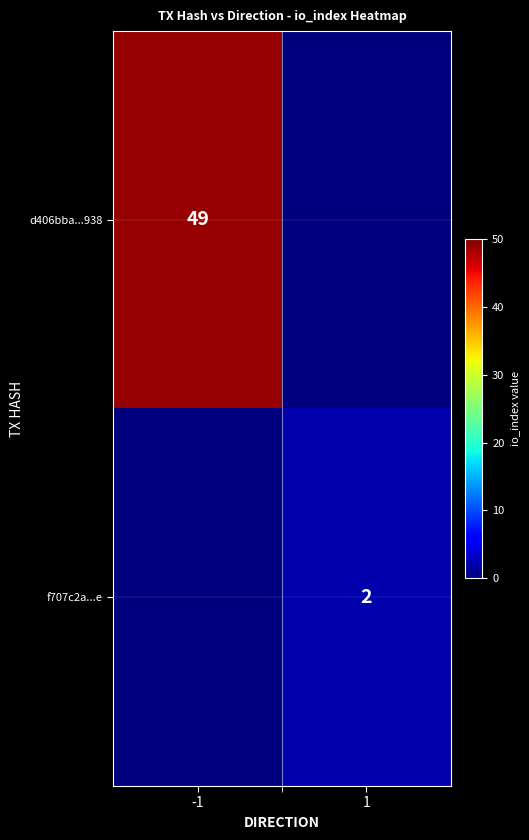

The value of f707c2a...e at 1 is 4. True or false?

False